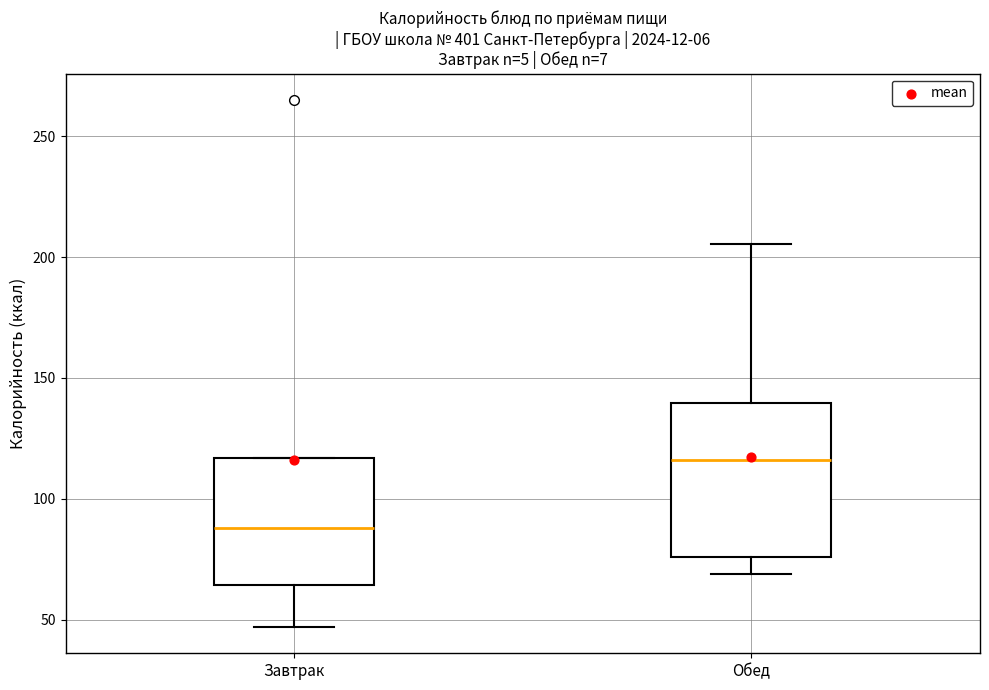

Where does the lower whisker of the box for Завтрак end on the y-axis? The values are not printed on the chart, so give them approximately, as read against the axis.

45